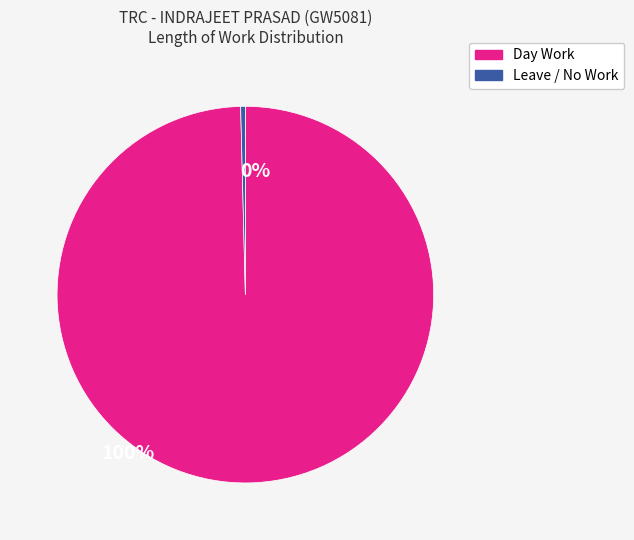

Is there any slice that represents more than half of the pie?

Yes